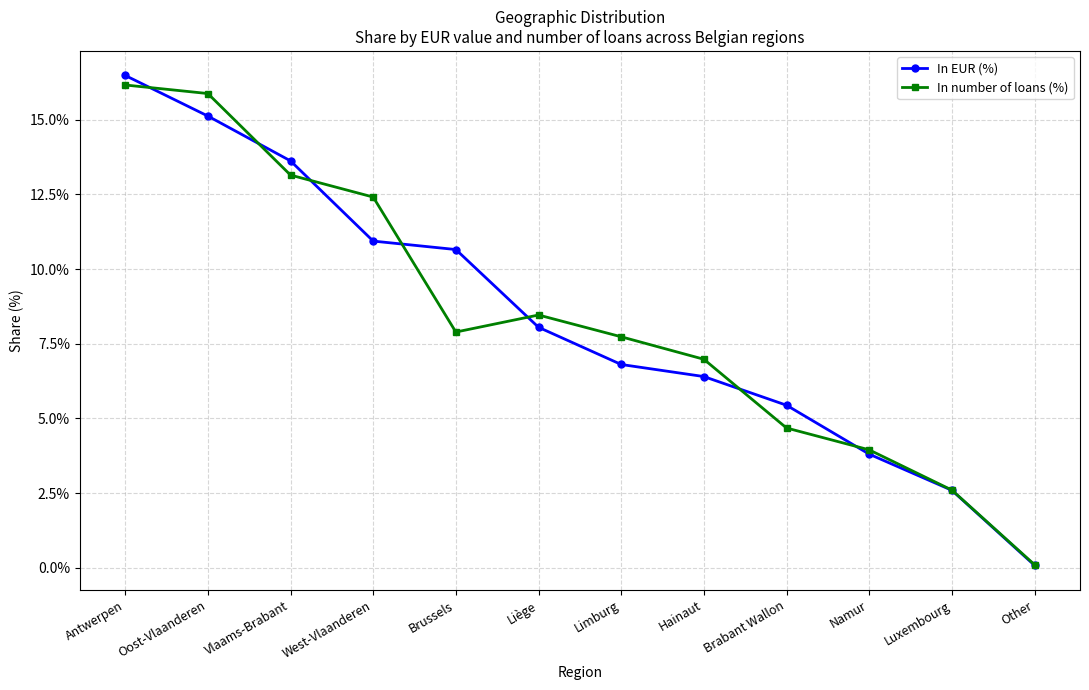

What is the label of the 3rd point from the left?

Vlaams-Brabant